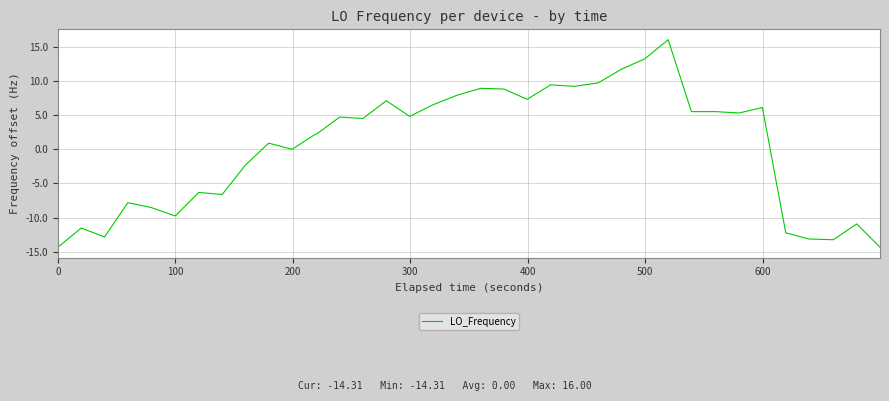

What is the smallest value displayed?

-14.3